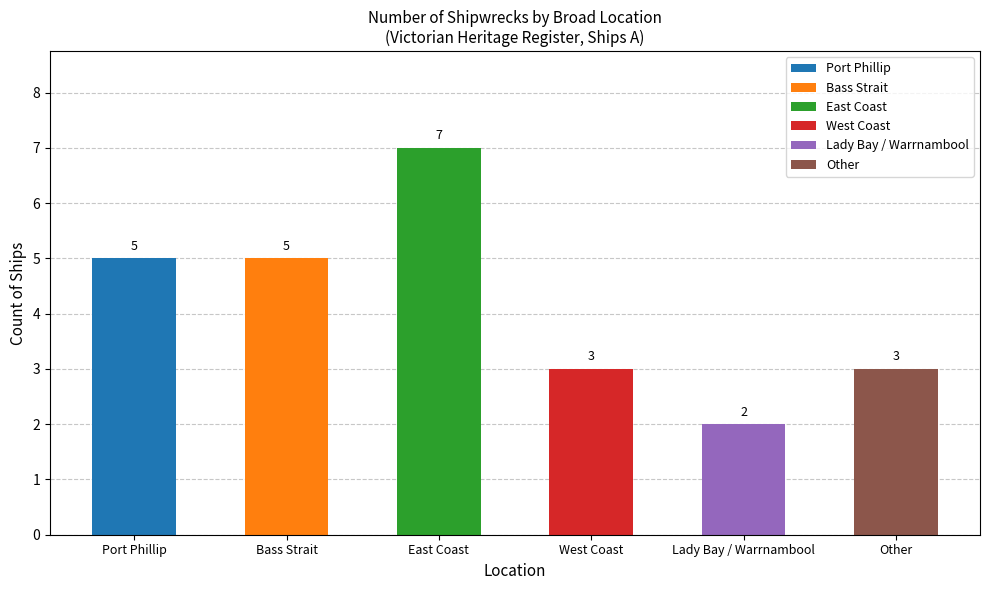

How many values are between 3 and 5?

4